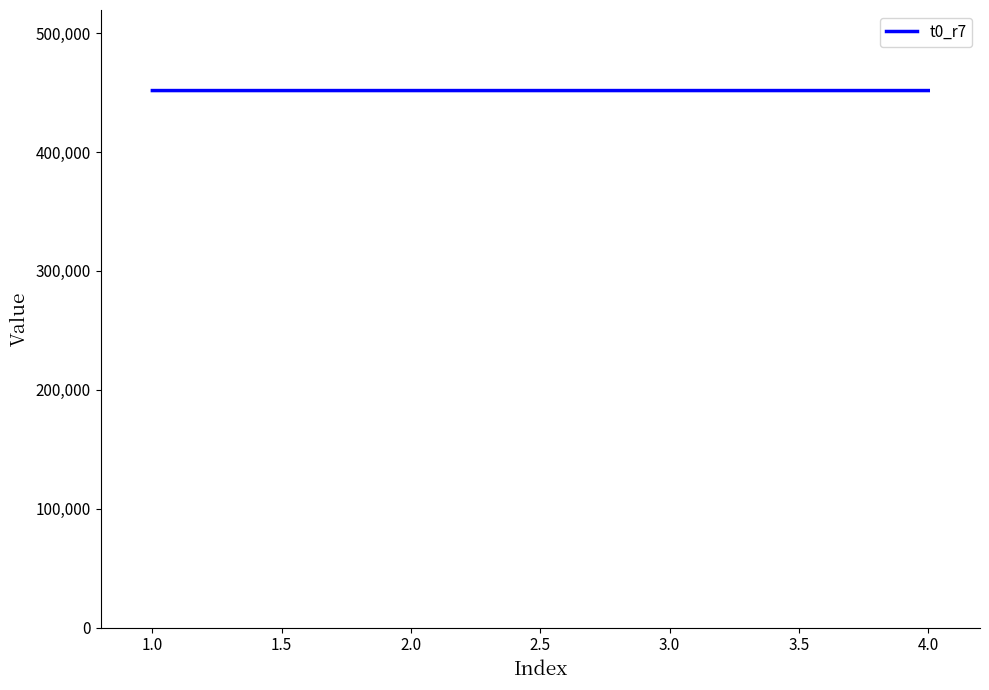

What is the ratio of the value at 3.0 to the value at 4.0?

1.0